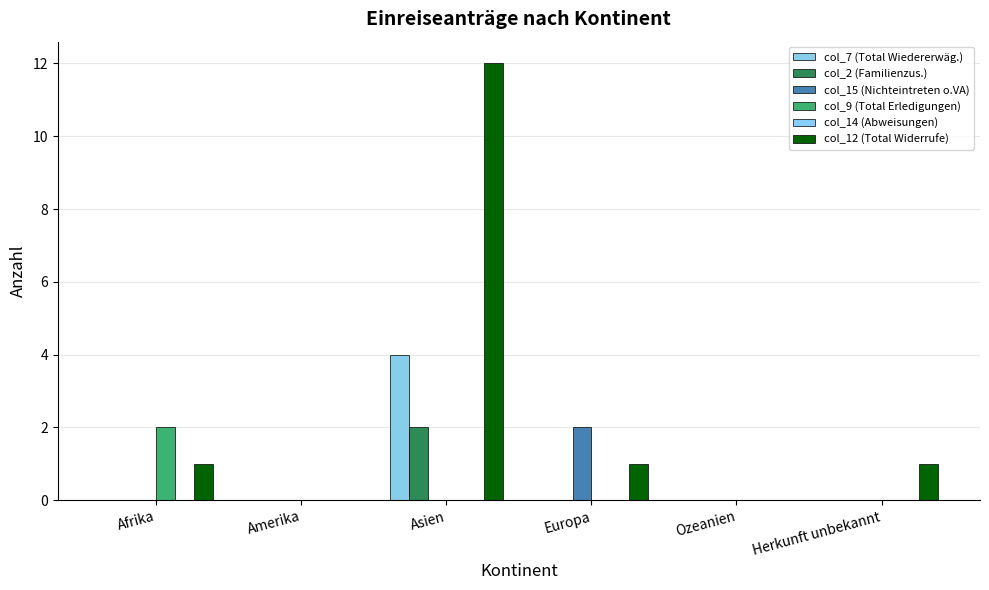

Which series has the largest range (max minus min)?

col_12 (Total Widerrufe)